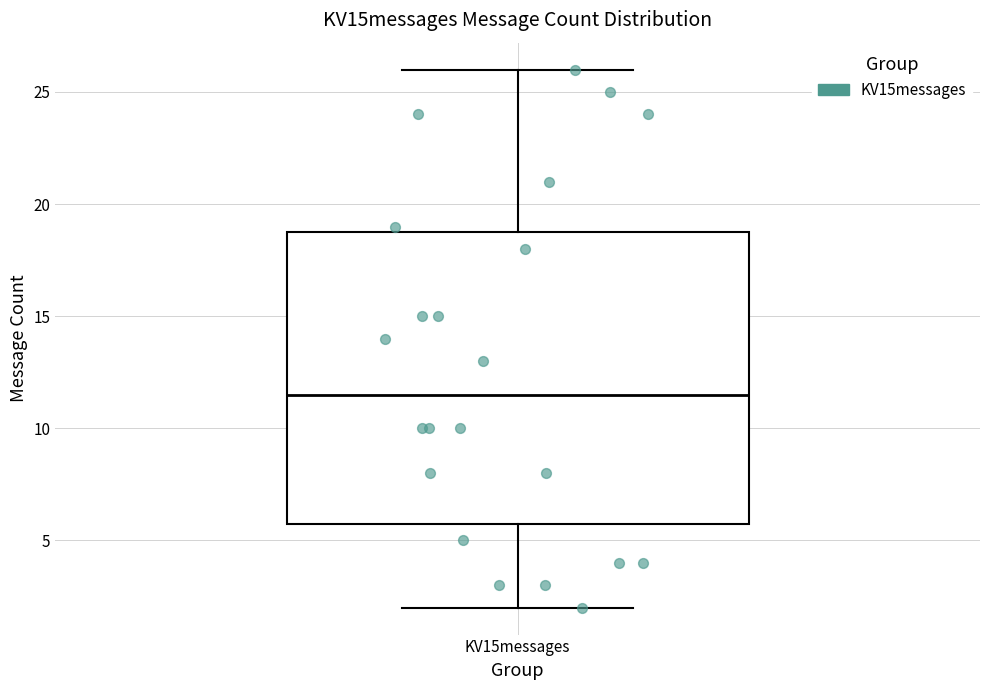

Where is the upper edge of the box for KV15messages on the y-axis? The values are not printed on the chart, so give them approximately, as read against the axis.

19.0